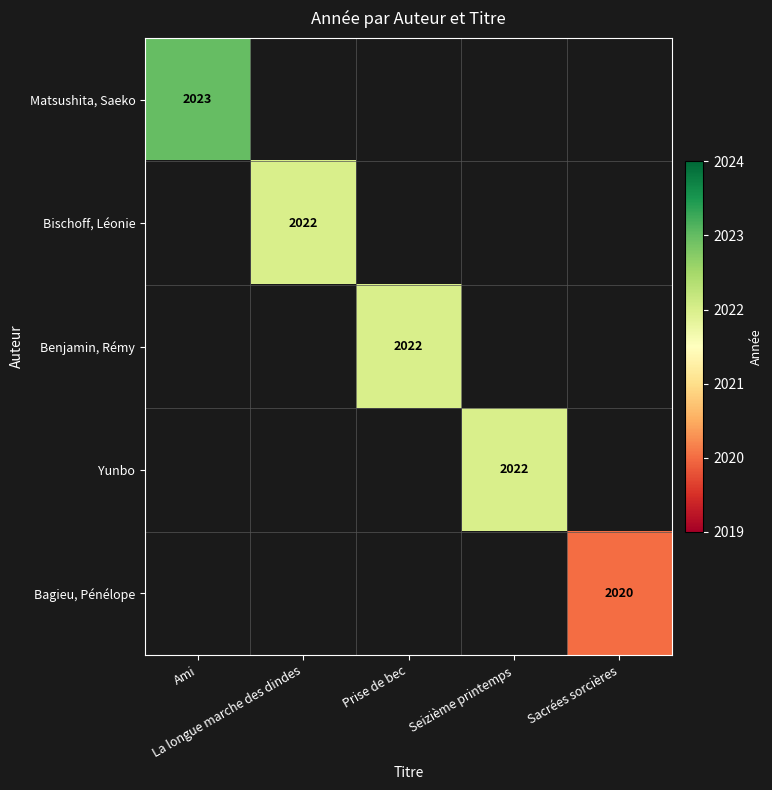

What is the sum of the Yunbo values at Seizième printemps and Prise de bec?

2022